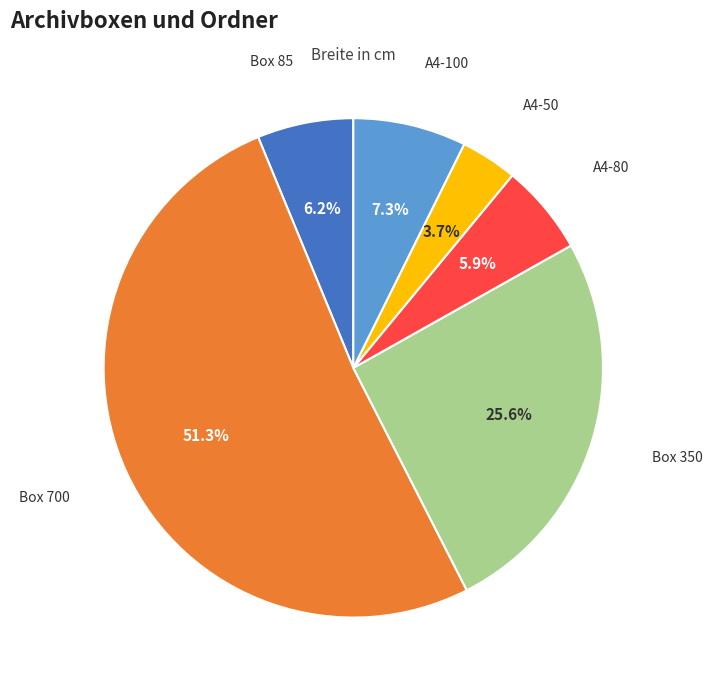

To the nearest percent, what is the difference between the largest and smallest slice percentages?

48%